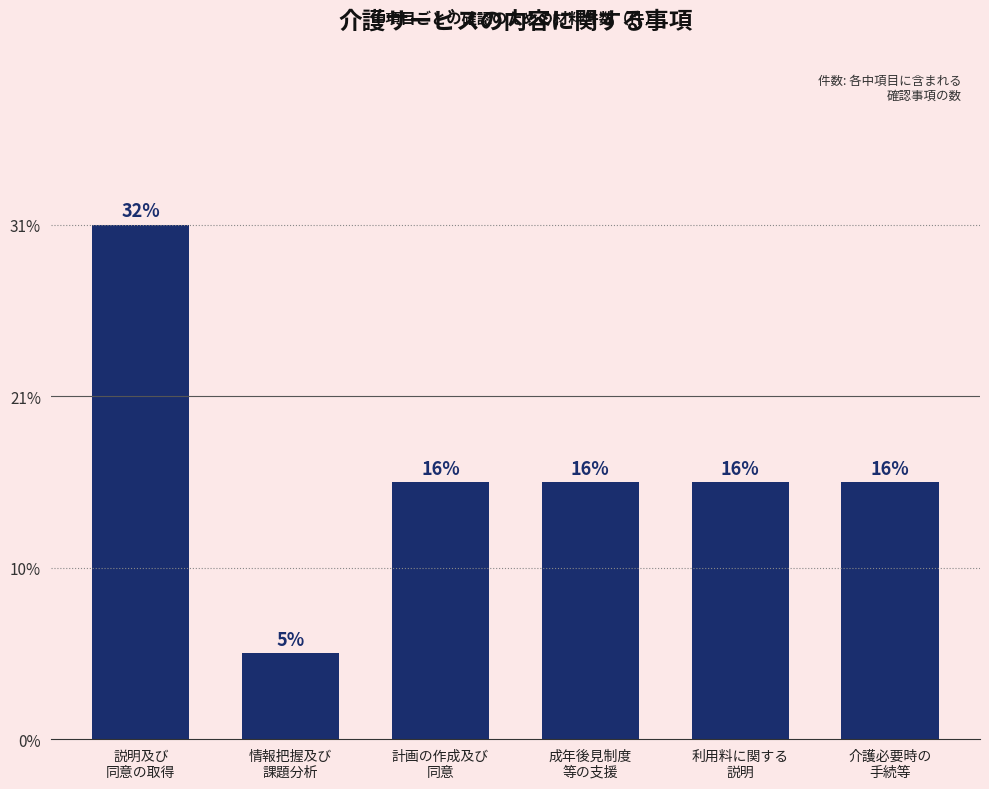

Are the bars horizontal?

No